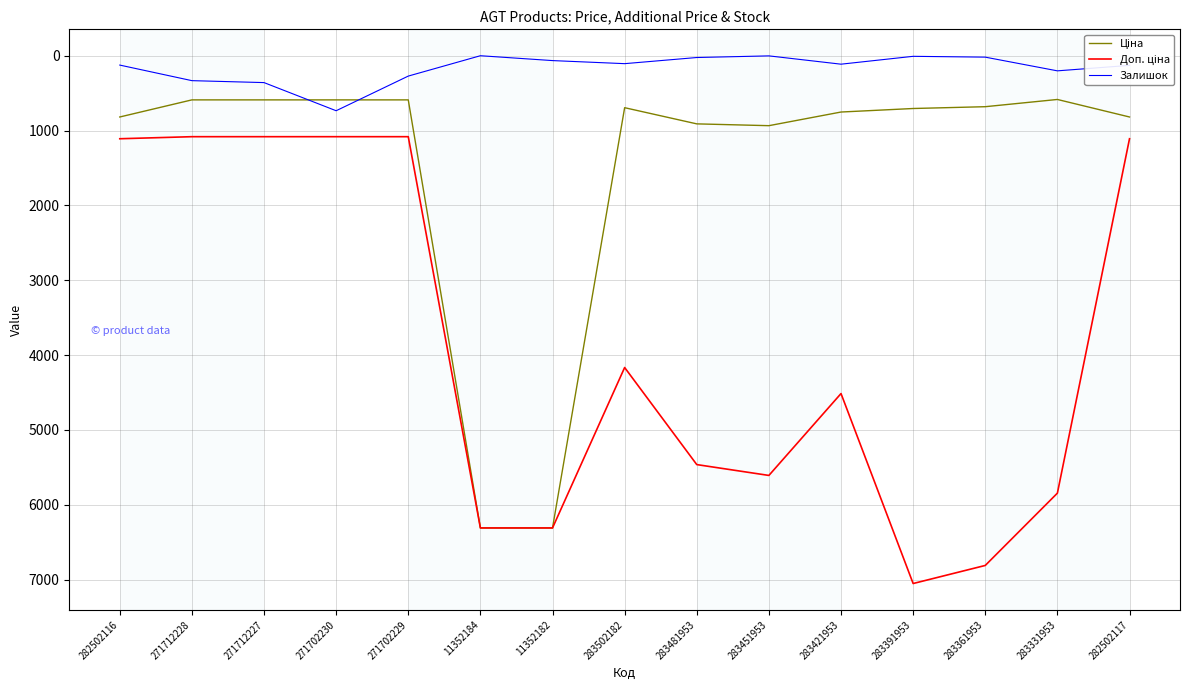

Which label corresponds to the largest value in the chart?

283391953